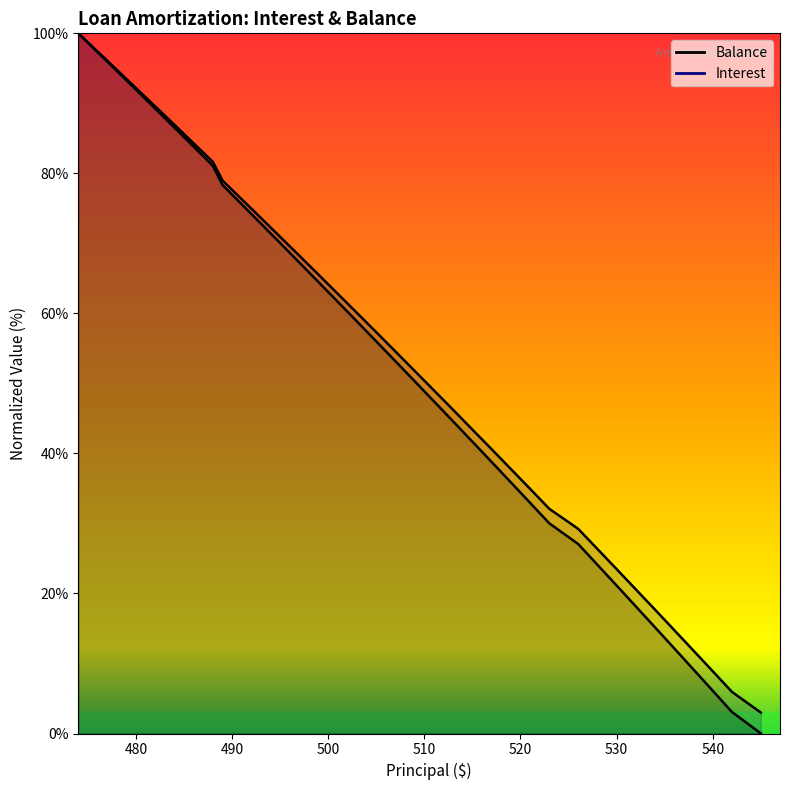

What is the label of the 22nd point from the left?

Mar 2026